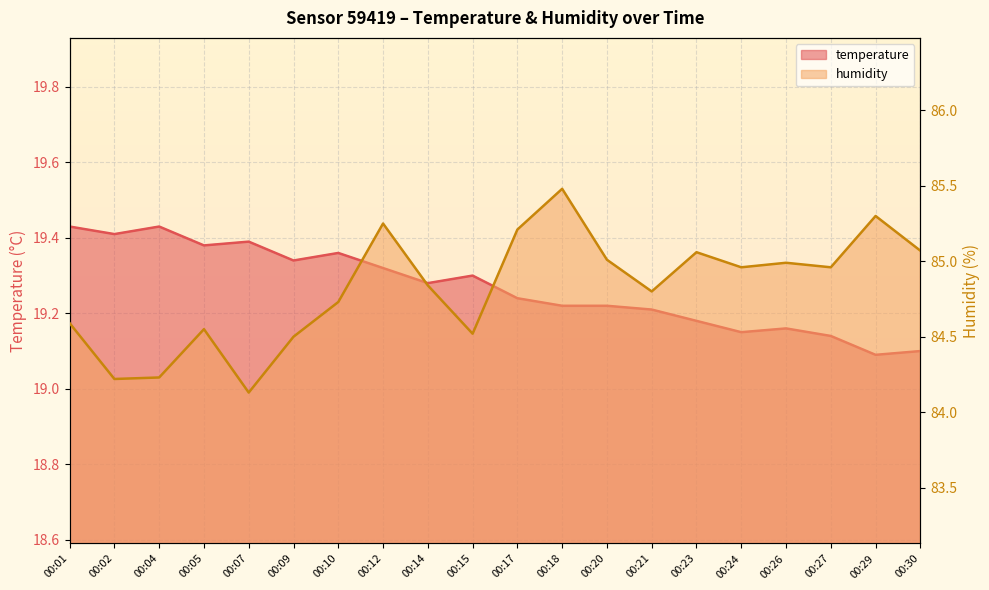

Which series has the widest spread of values?

humidity